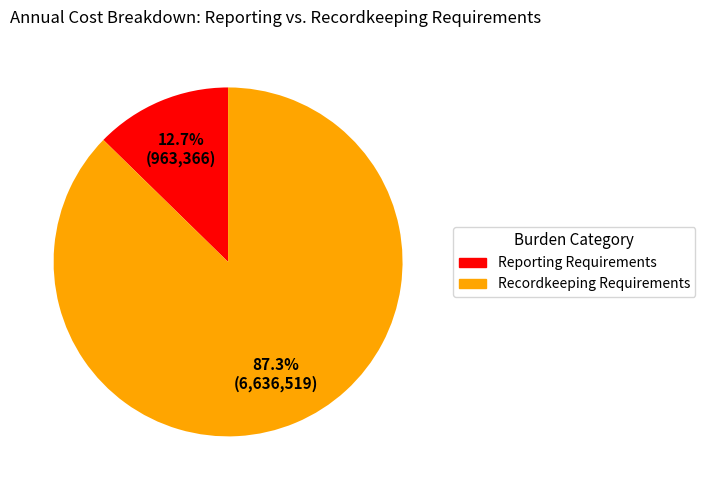

The Recordkeeping Requirements slice represents 87% of the pie. True or false?

True